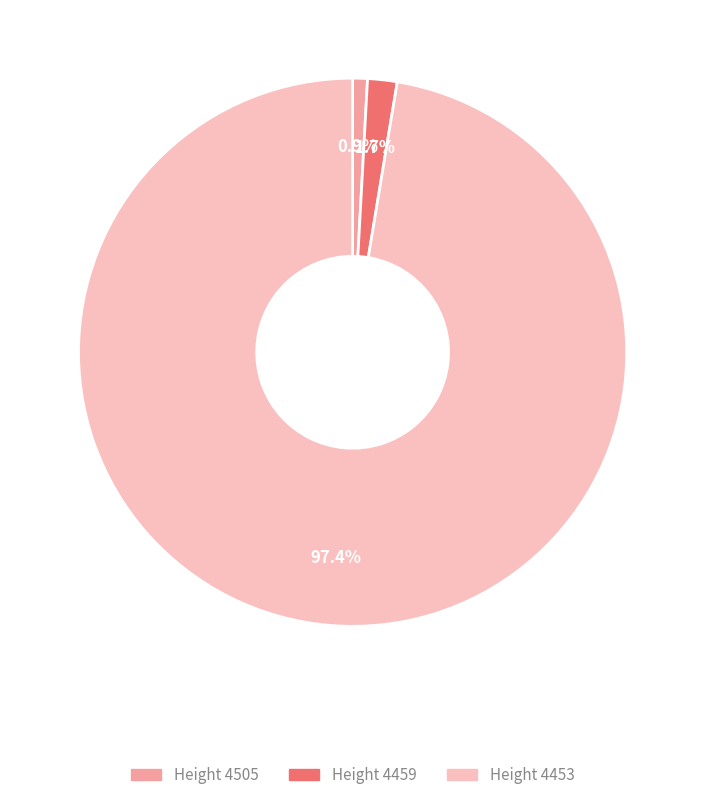

How many slices are in this pie chart?

3